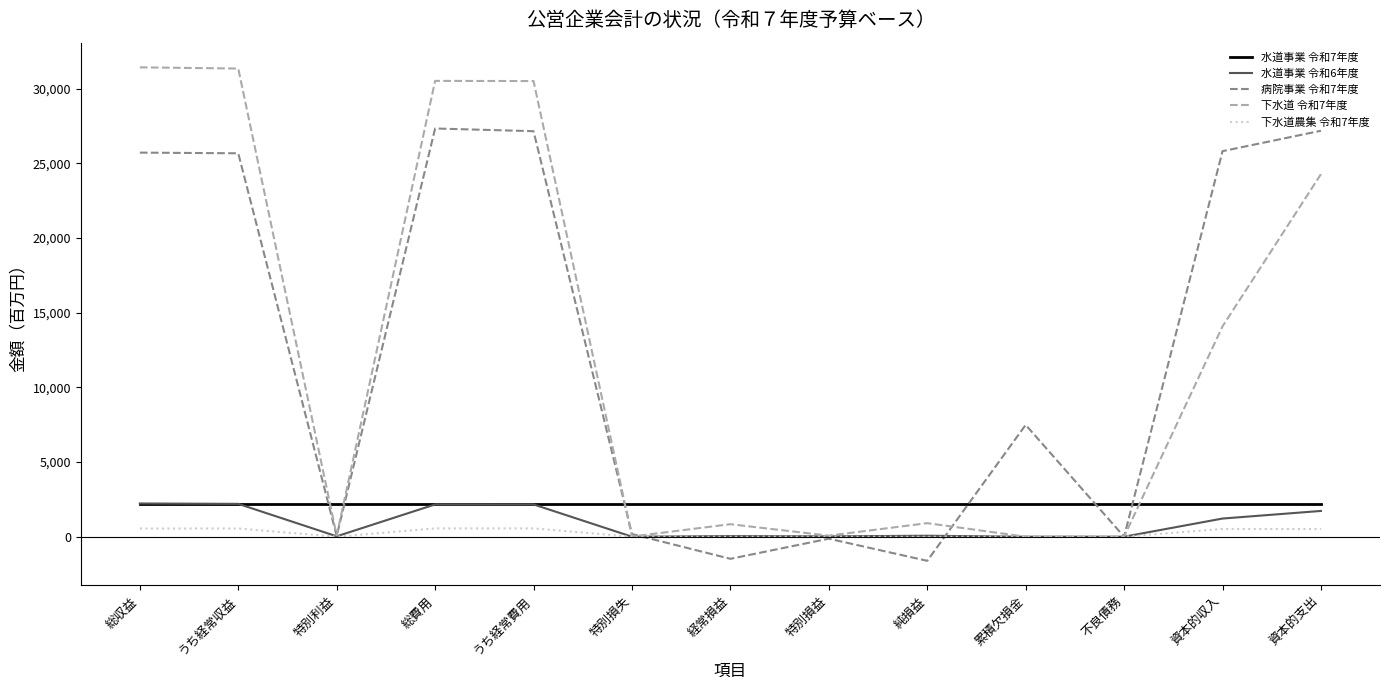

Is the value of 下水道 令和7年度 at うち経常費用 greater than the value of 水道事業 令和6年度 at 資本的収入?

Yes